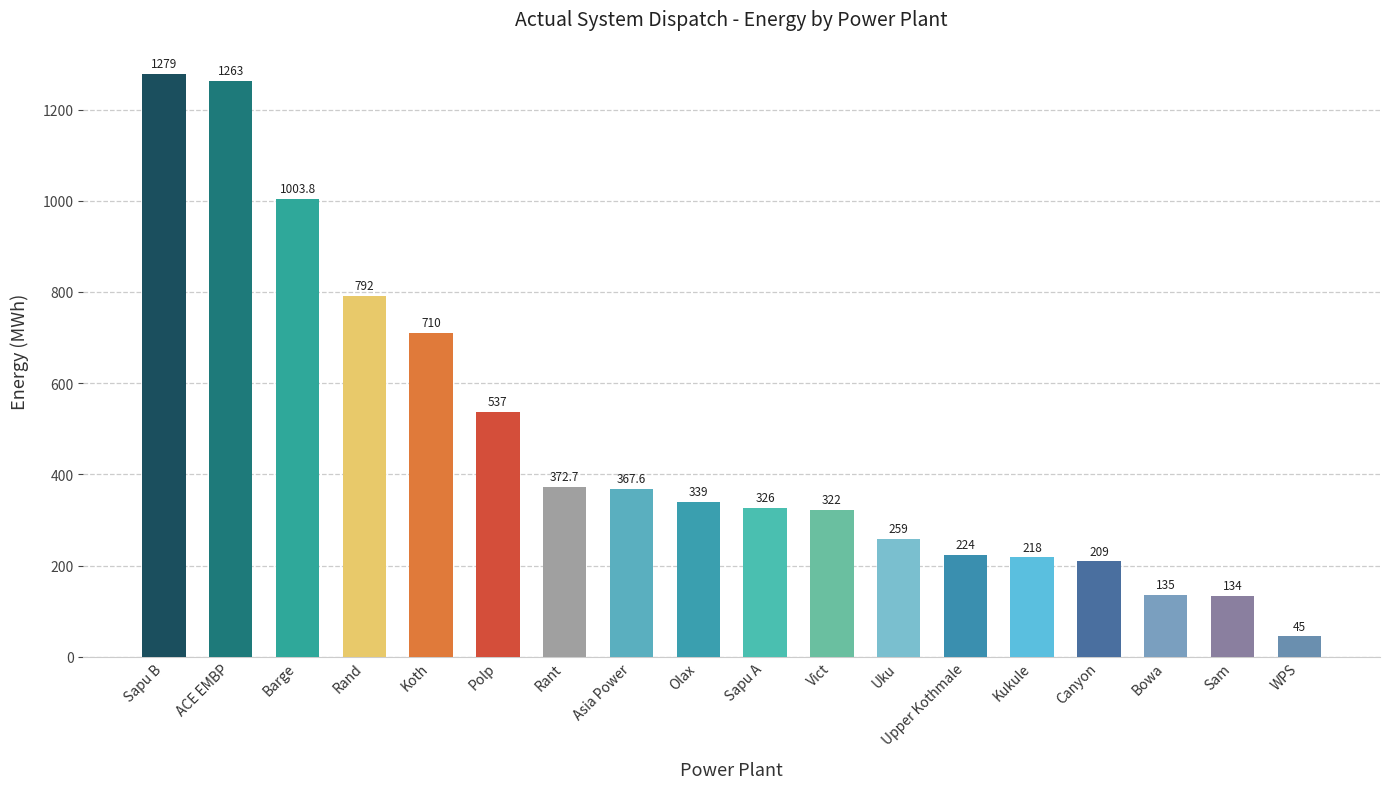

List the labels in order of value, largest first.

Sapu B, ACE EMBP, Barge, Rand, Koth, Polp, Rant, Asia Power, Olax, Sapu A, Vict, Uku, Upper Kothmale, Kukule, Canyon, Bowa, Sam, WPS